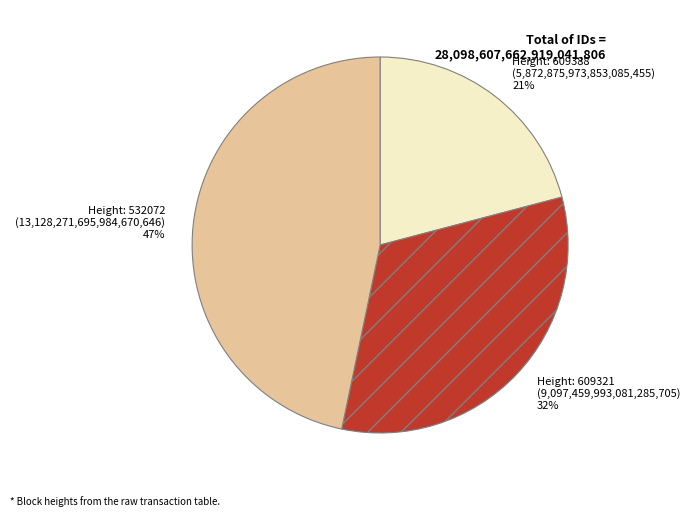

To the nearest percent, what is the difference between the largest and smallest slice percentages?

26%